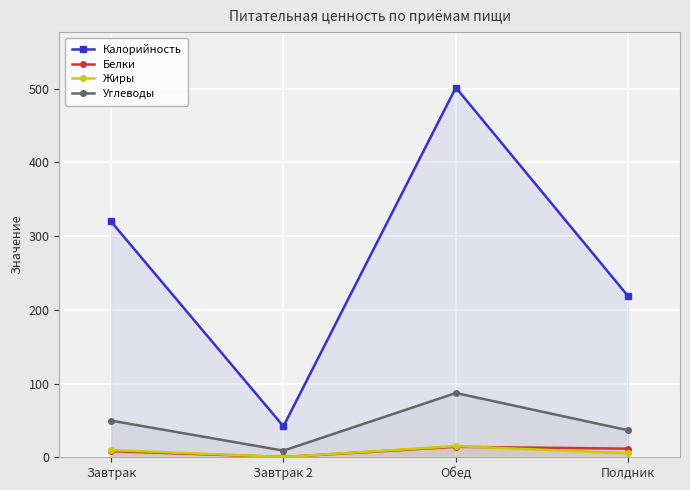

Is the value of Жиры at Полдник greater than the value of Углеводы at Полдник?

No